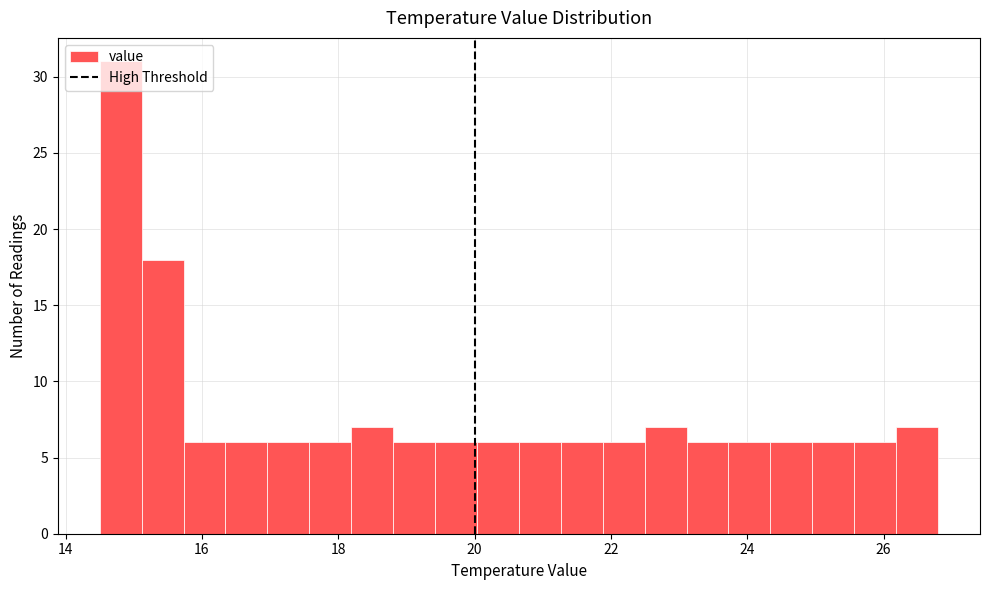

Around what value on the x-axis is the tallest bar? Give the approximate position of its centre, as read against the axis.

14.8